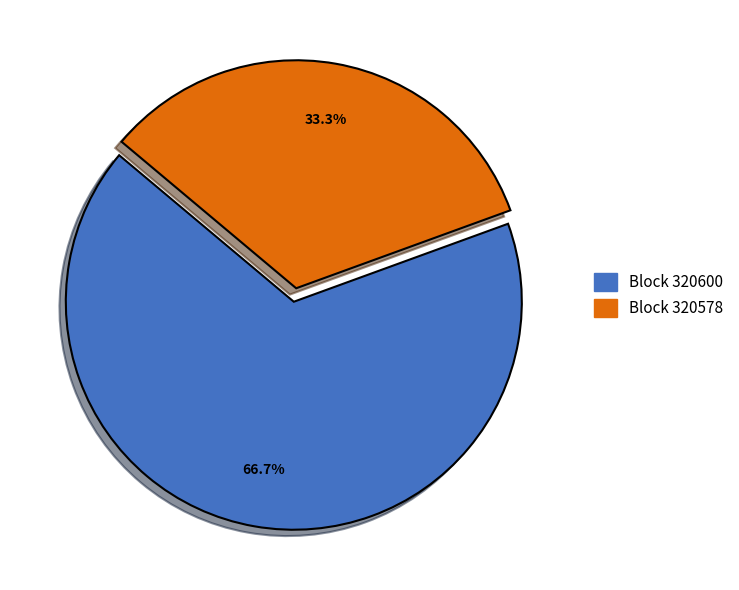

How many slices are in this pie chart?

2